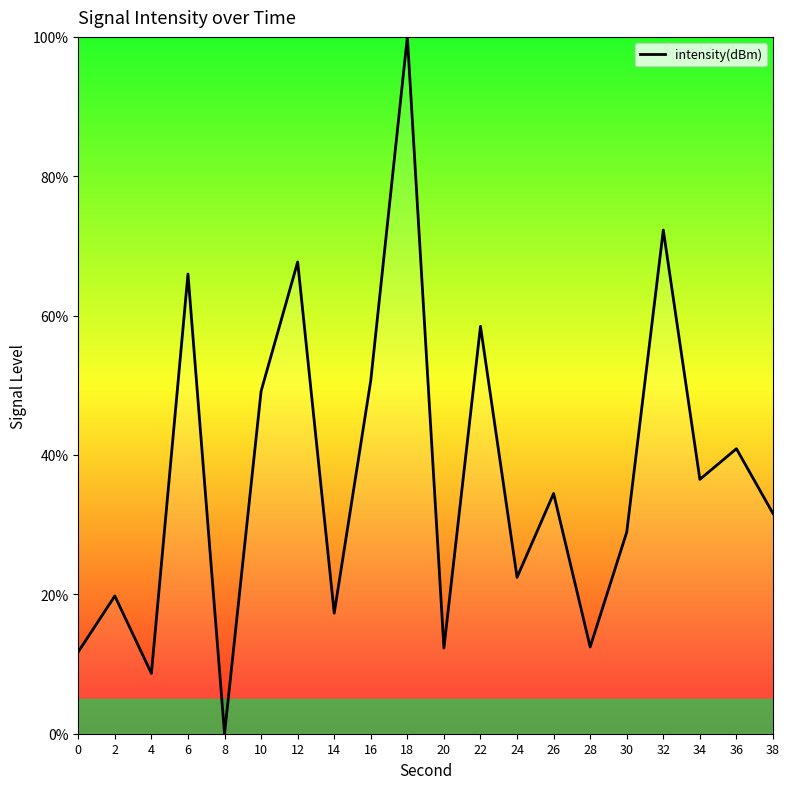

What is the sum of the values at 2 and 6?

85.7